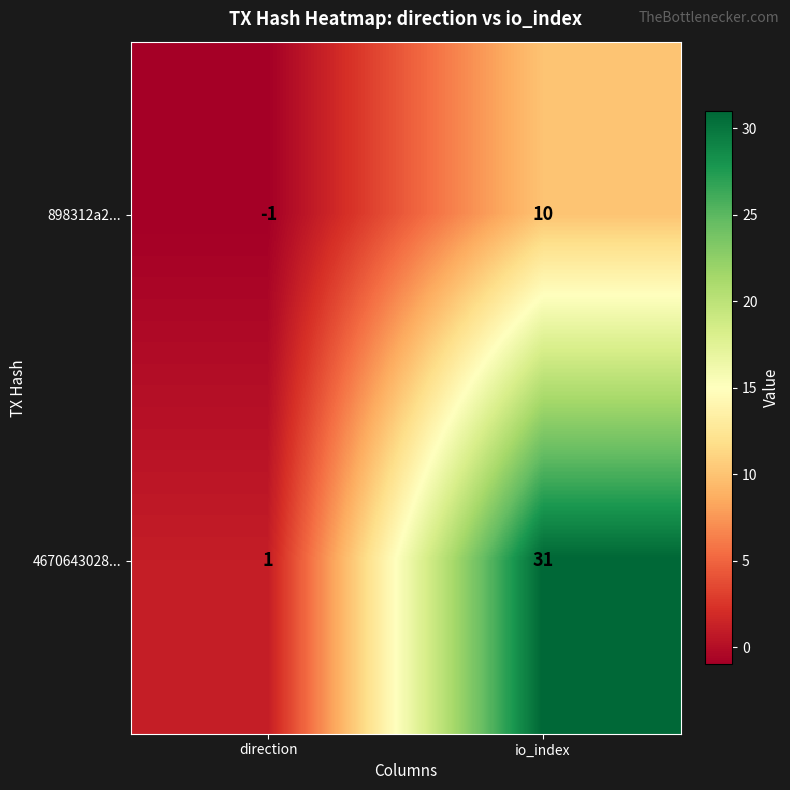

What is the sum of the 898312a2... values at io_index and direction?

9